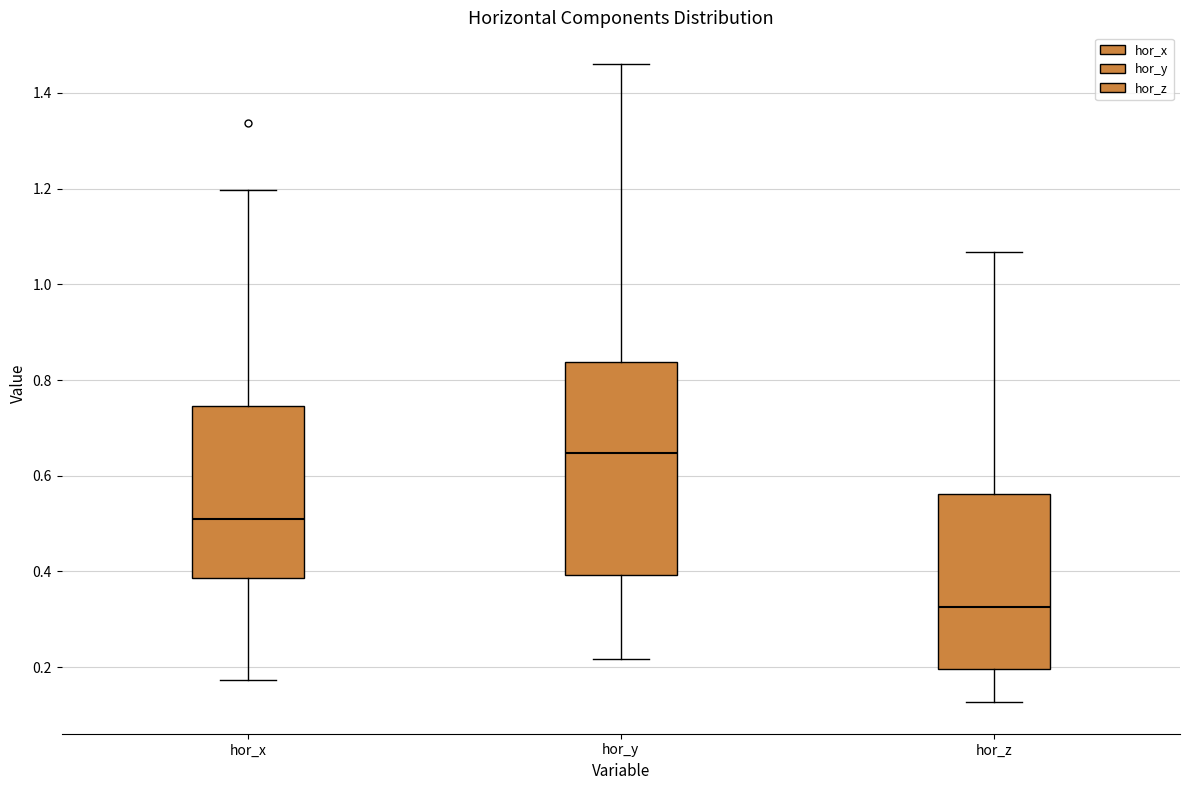

Which box's median line is the highest?

hor_y